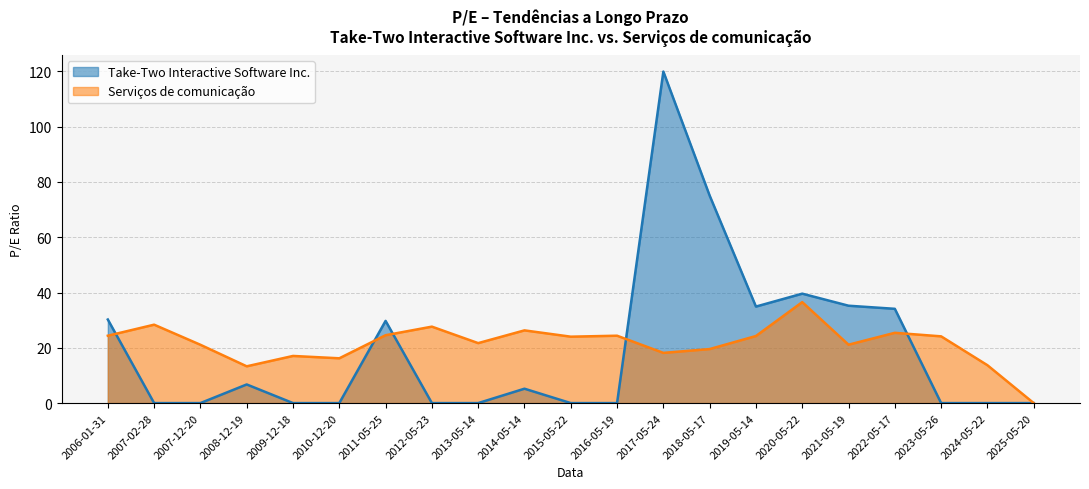

What position from the left is 2009-12-18?

5